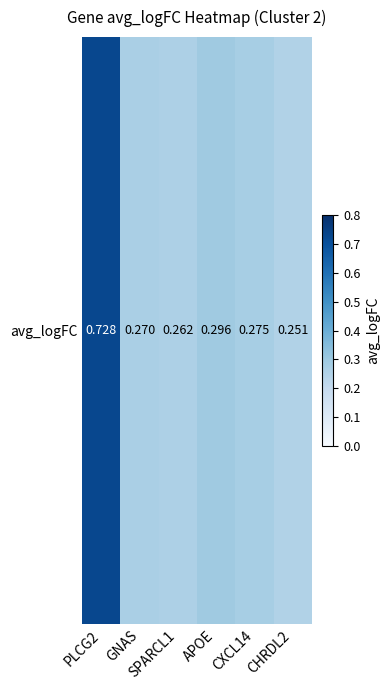

Count the number of categories in the chart.

6